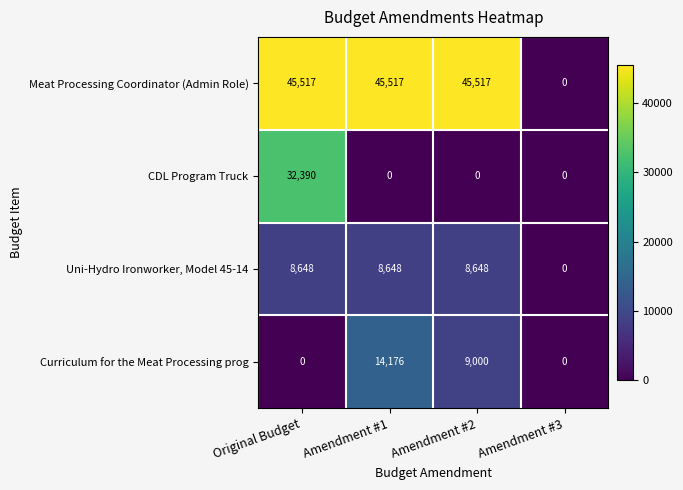

Which series has the largest range (max minus min)?

Meat Processing Coordinator (Admin Role)